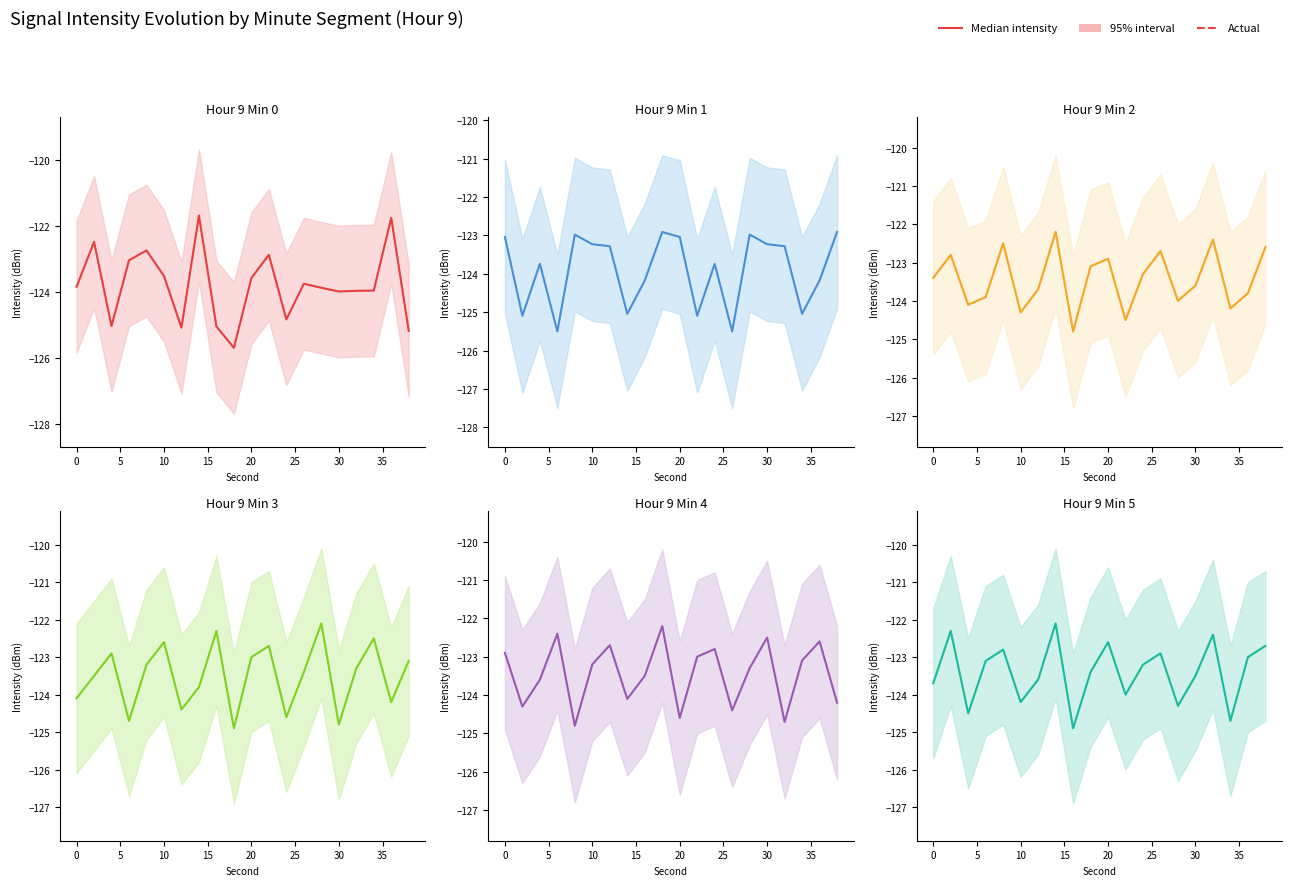

Rank the series by their maximum value, from lowest to highest.

Median intensity, Actual